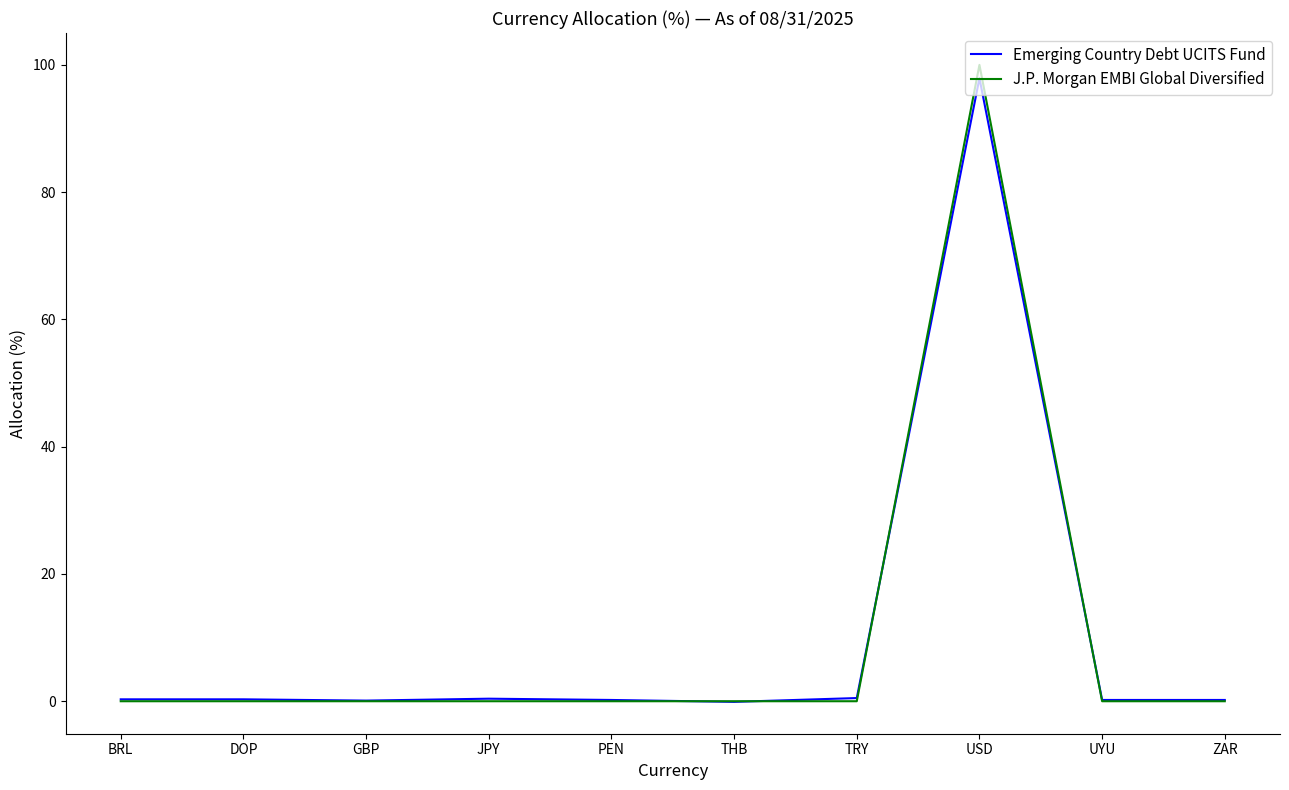

Is it true that Emerging Country Debt UCITS Fund equals 0.2 at UYU?

True